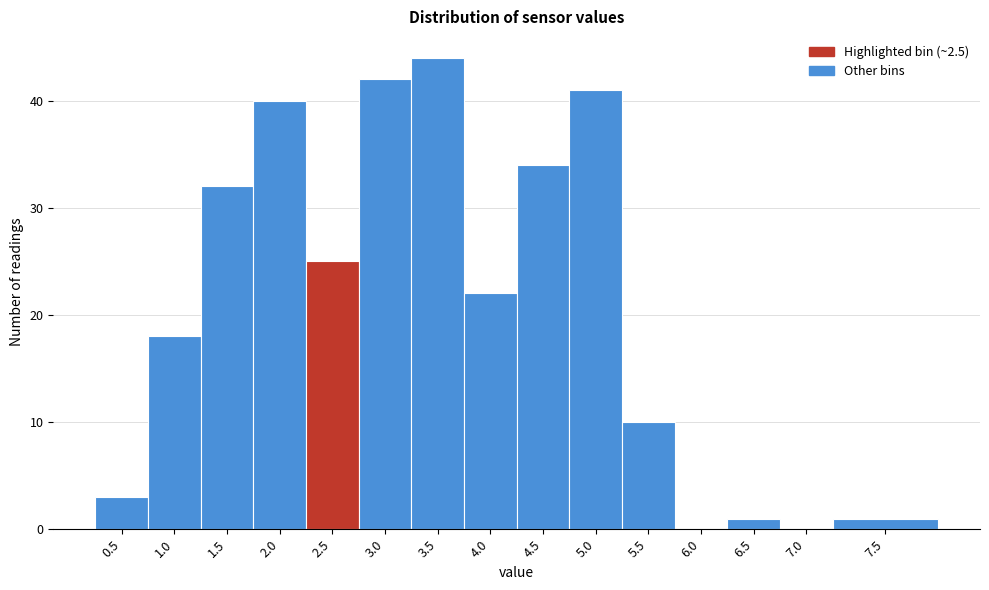

Reading left to right, what are all the values shown in this chart?

0.5=3	1.0=18	1.5=32	2.0=40	2.5=25	3.0=42	3.5=44	4.0=22	4.5=34	5.0=41	5.5=10	6.0=0	6.5=1	7.0=0	7.5=1